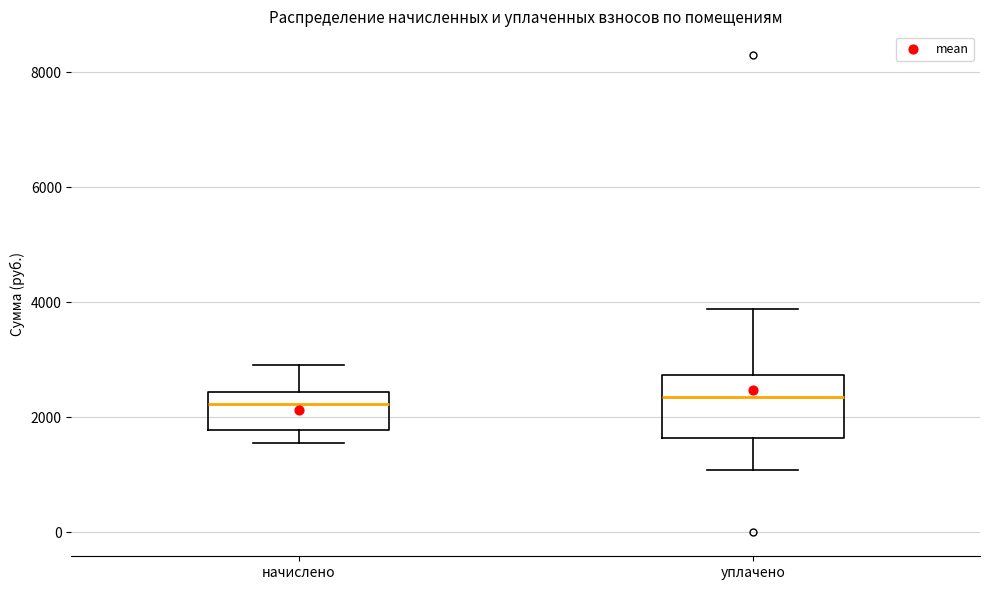

Reading left to right, transcribe this box plot: for each box, give where its median line is, the range the box spans, and where its two whiskers end, as read against the y-axis. The values are not printed on the chart, so give them approximately, as read against the axis.

начислено: median 2200, box 1800 to 2400, whiskers 1600 to 3000
уплачено: median 2400, box 1600 to 2800, whiskers 1000 to 3800